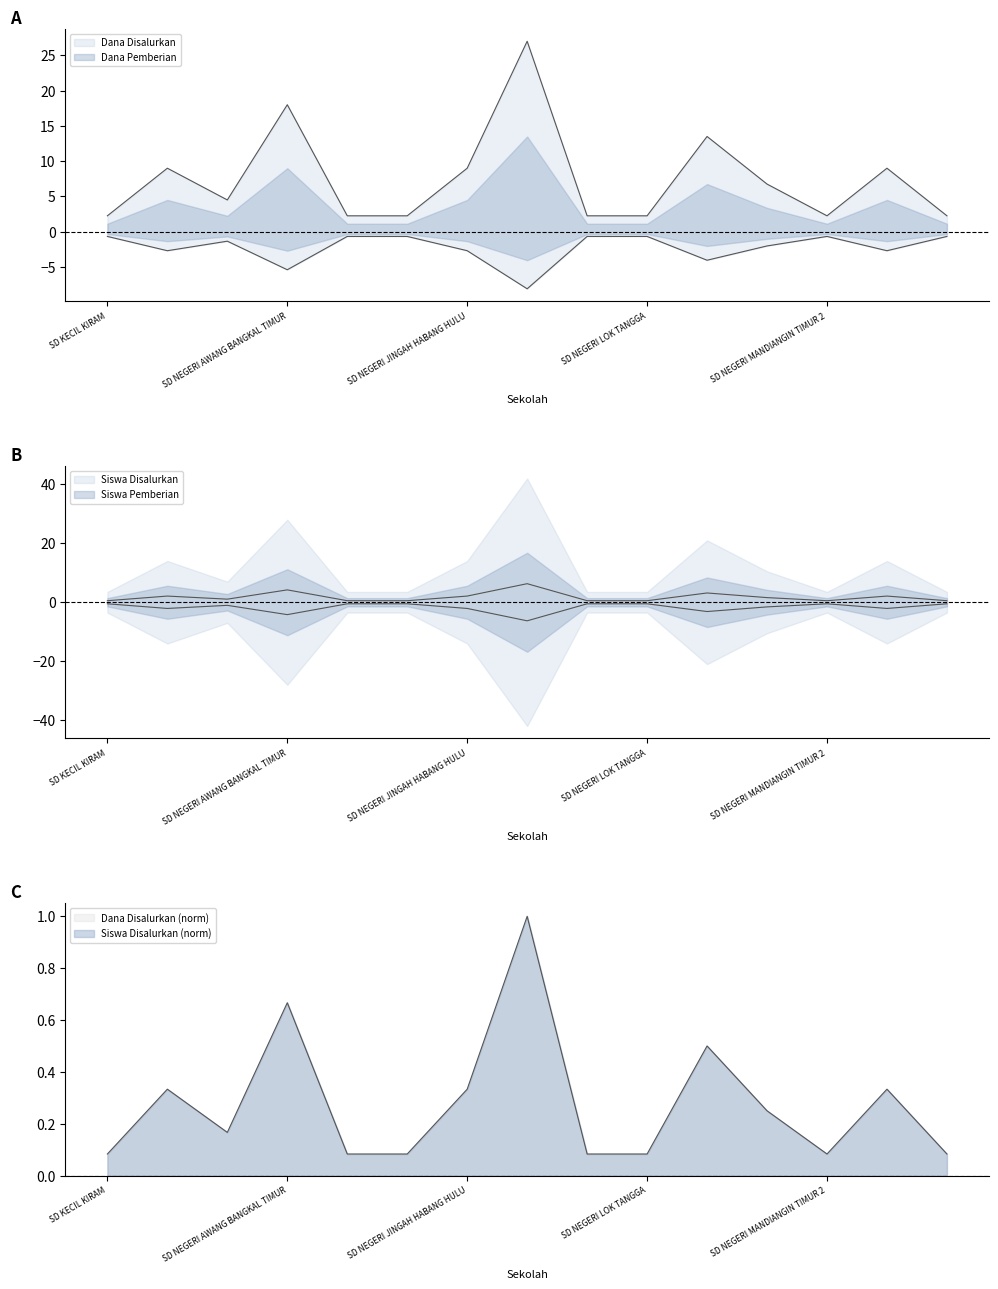

At how many categories does at least one series exceed 24?

1